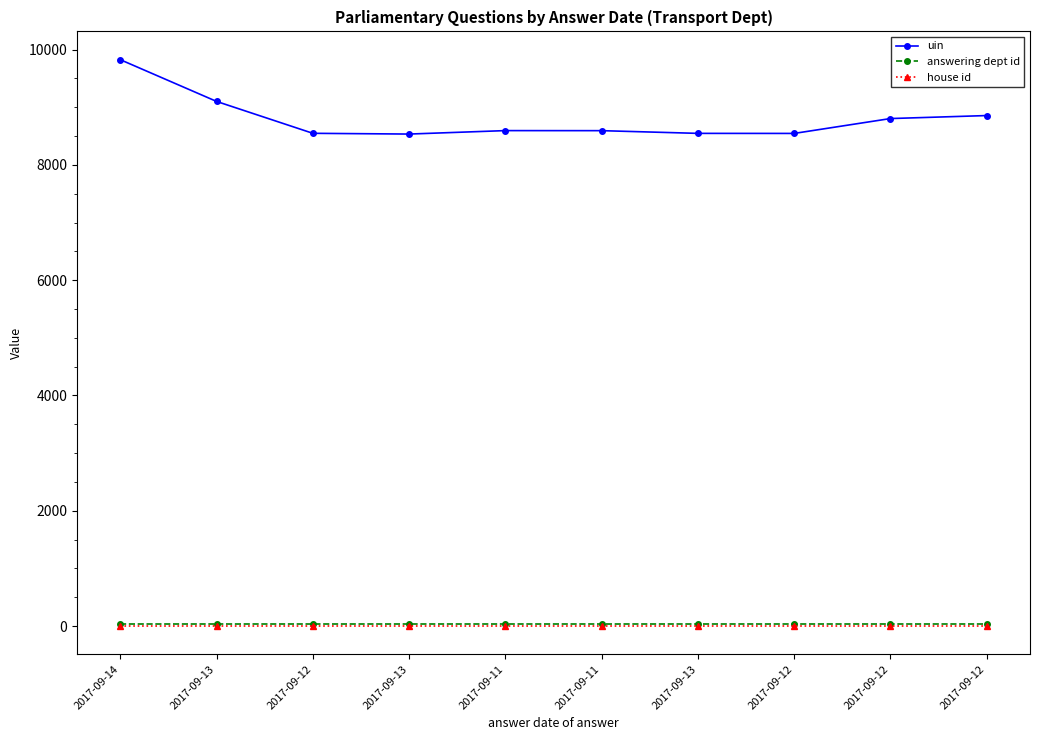

Which category has the lowest value across all series?

2017-09-14